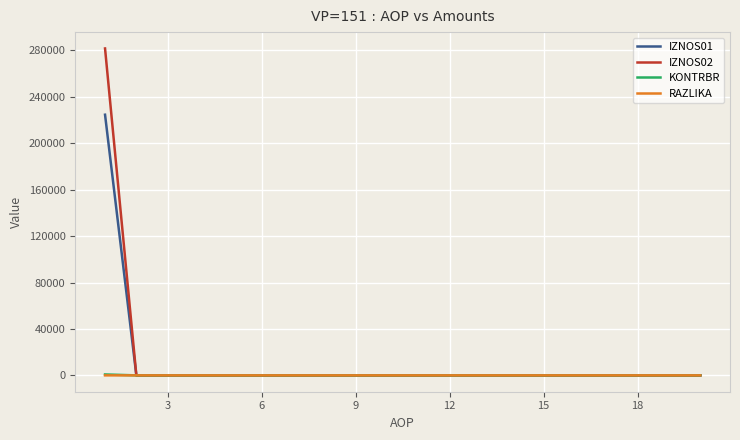

What are all the series names shown in the legend?

IZNOS01, IZNOS02, KONTRBR, RAZLIKA